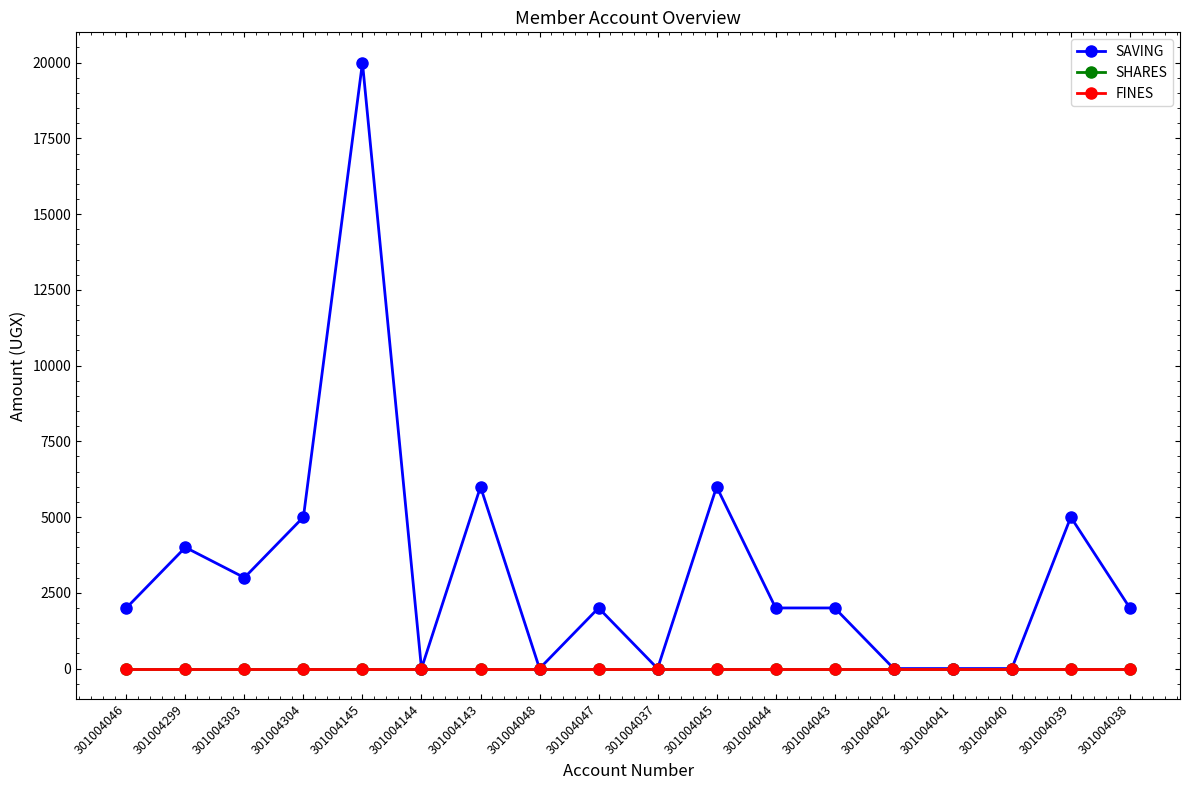

Where does the SAVING series first go above 2000?

301004299